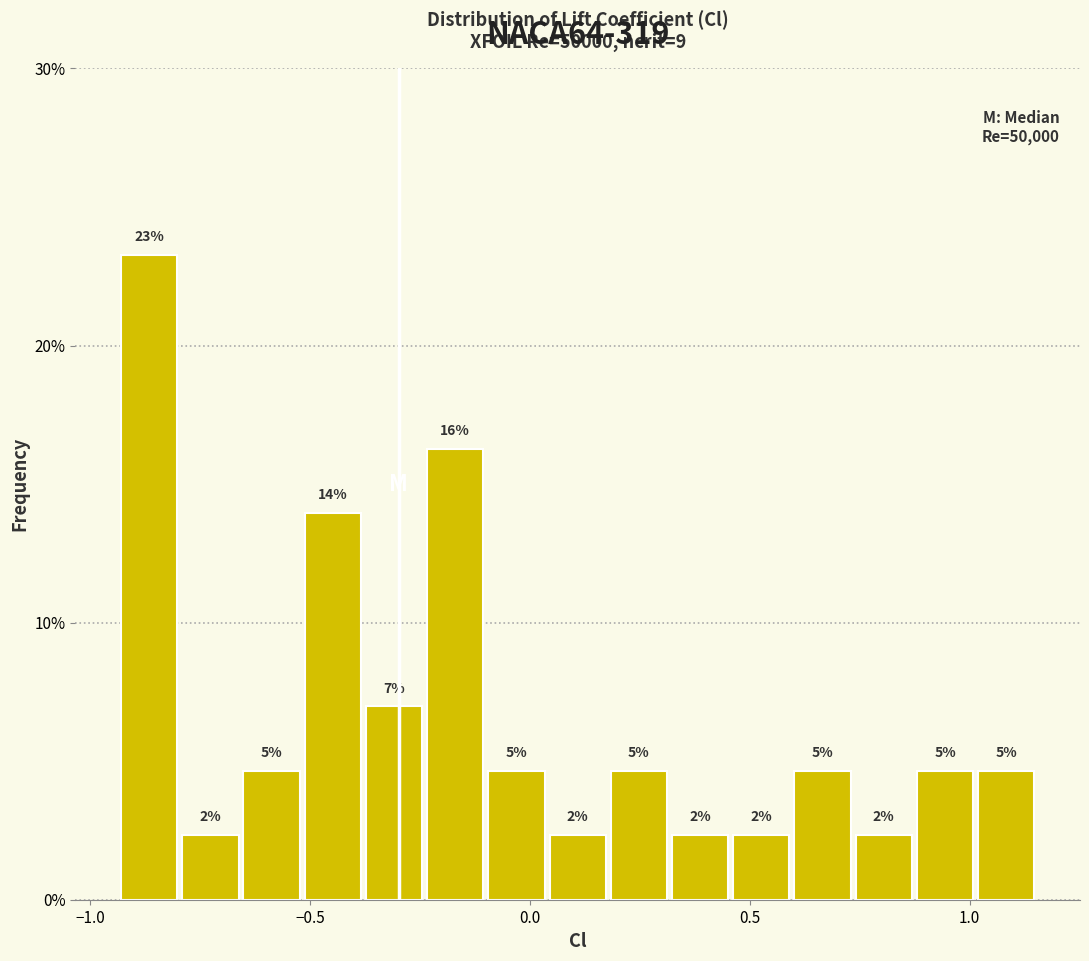

Read against the x-axis, roughly where is the centre of the tallest bar?

-0.85